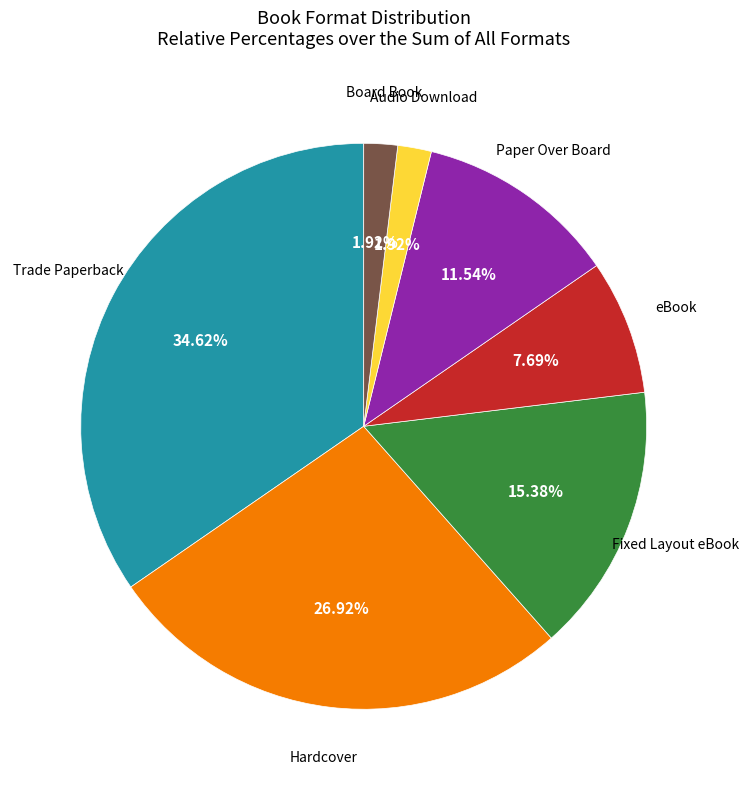

Is there a majority slice in this chart?

No